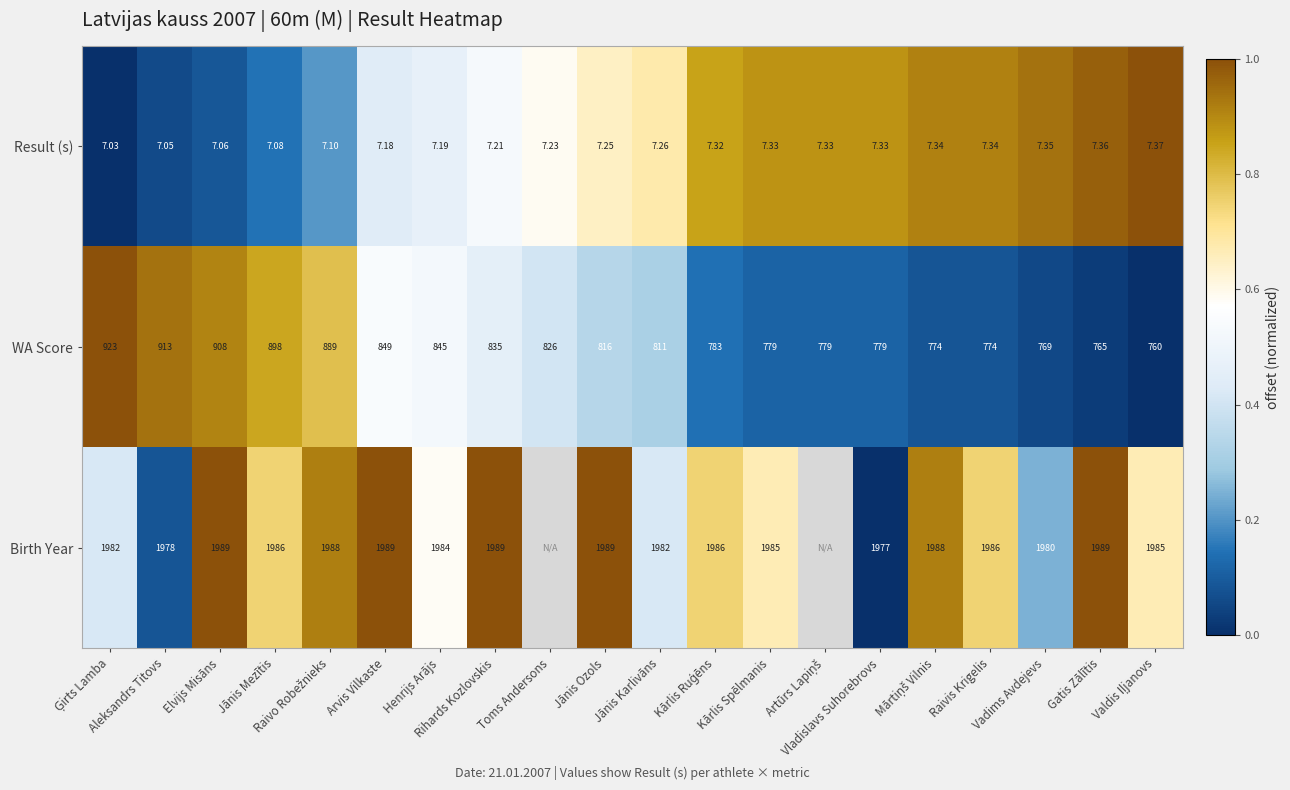

The WA Score series shows 0.2 at Raivo Robežnieks. True or false?

False